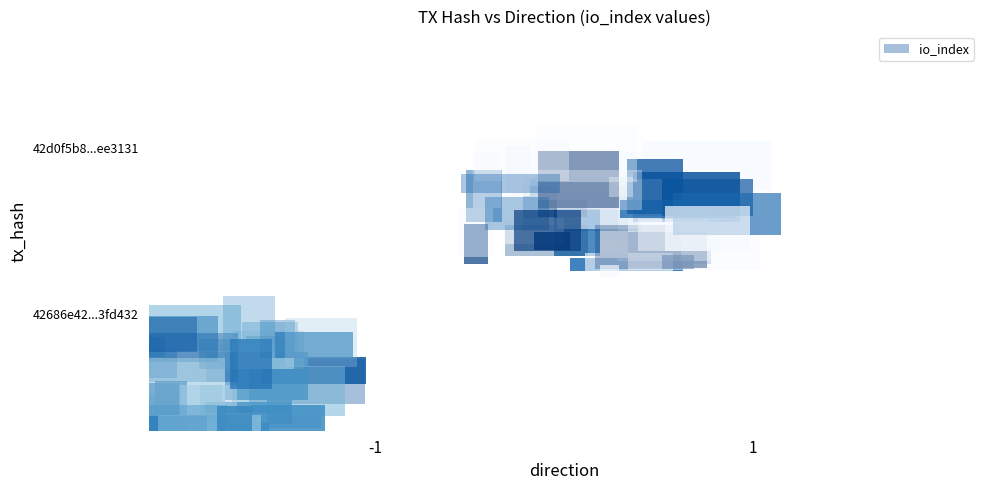

Rank the series by their average value, from lowest to highest.

42686e42bb3b64a05962b2239db43b17a3fd432, 42d0f5b88d9ce92f3d2f9ad2ebd2791846aee31